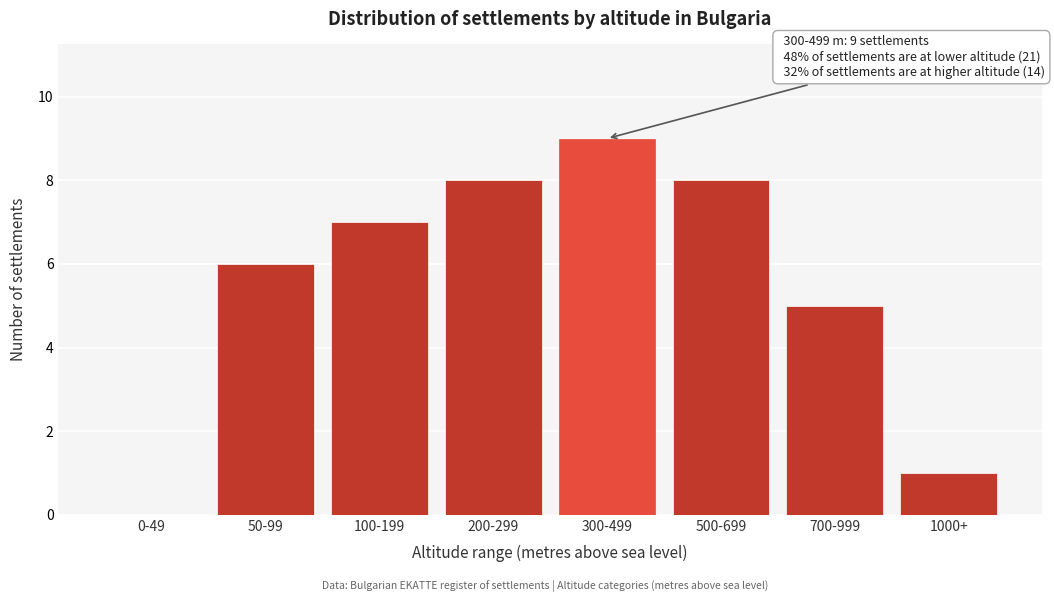

Reading left to right, list all the values displayed in this chart.

0-49=0	50-99=6	100-199=7	200-299=8	300-499=9	500-699=8	700-999=5	1000+=1